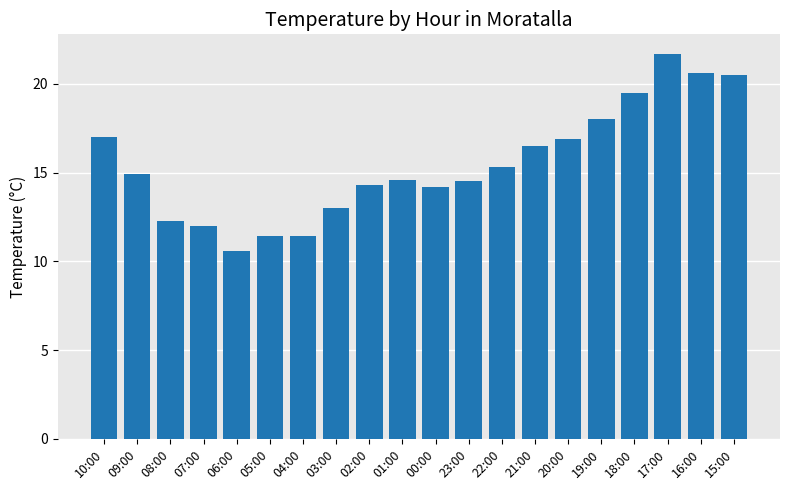

At which label is the value closest to 16?

21:00